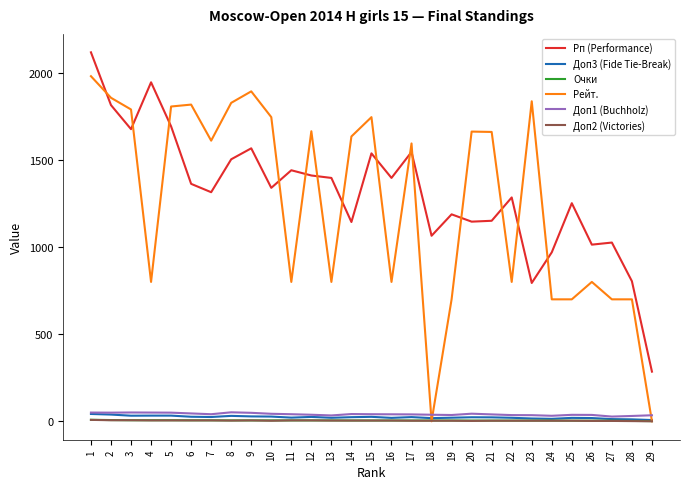

Count the number of categories in the chart.

29